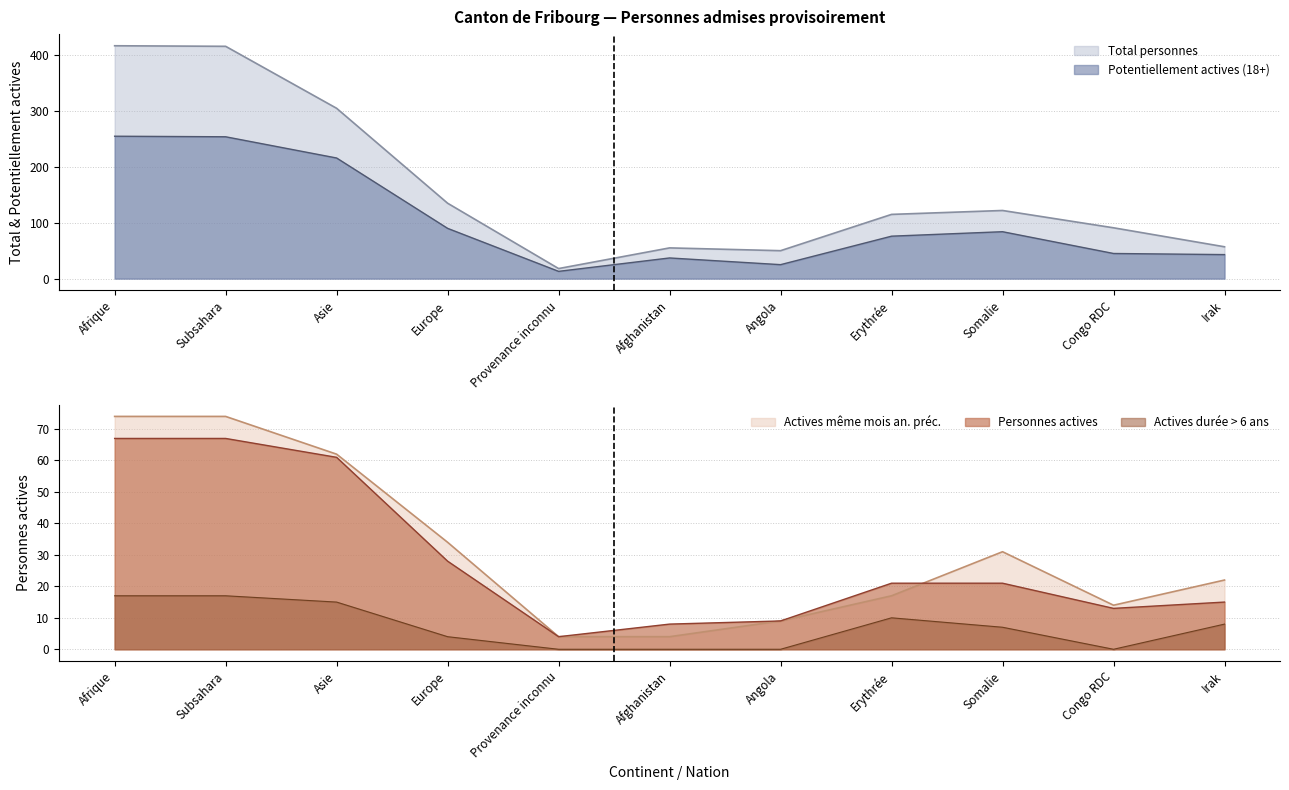

Is it true that Personnes actives equals 6 at Provenance inconnu?

False